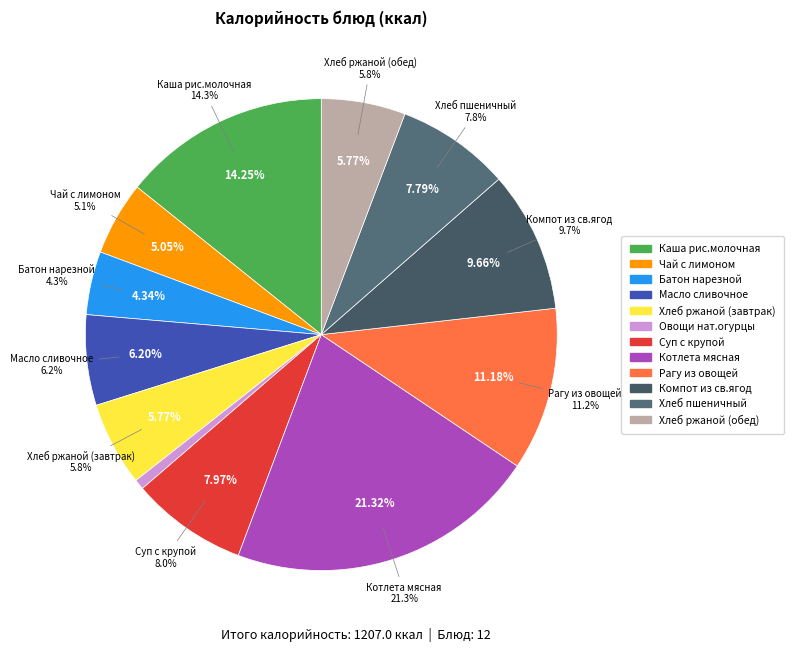

Which slice is the largest?

Котлета мясная